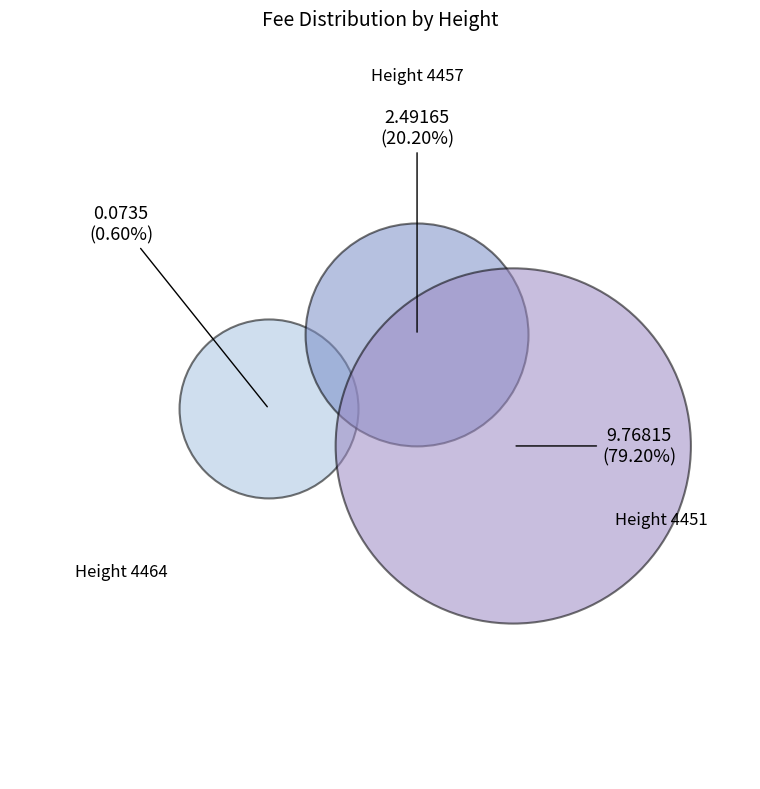

What is the total percentage of 4451 and 4457?

99.4%